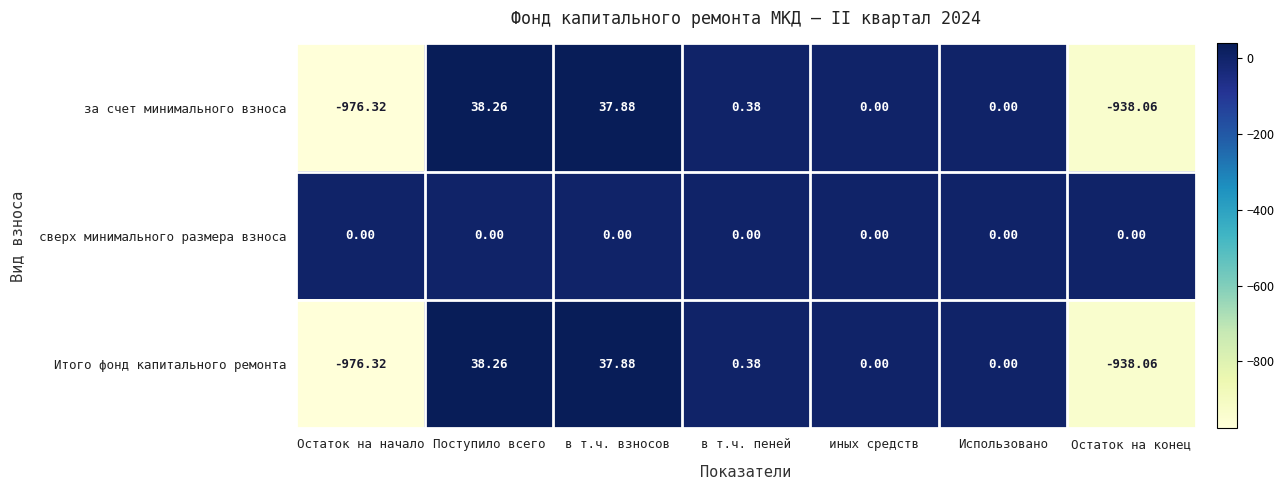

Which label corresponds to the largest value in the chart?

Поступило всего